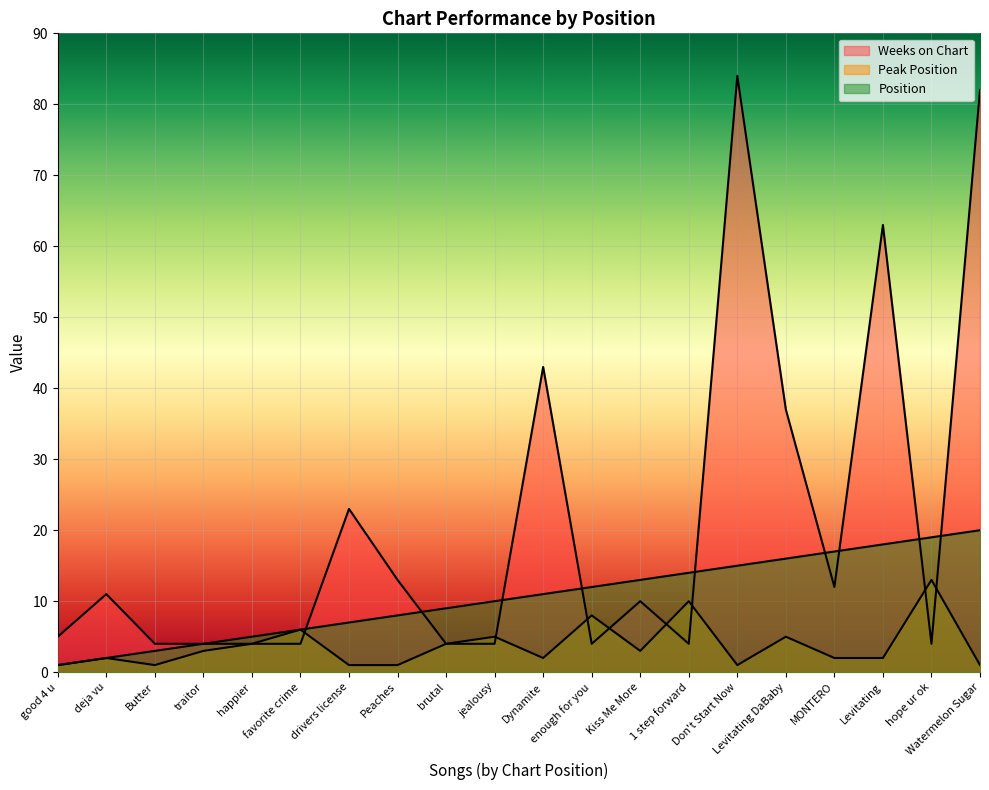

True or false: Position has more than 0 interior local peaks.

False